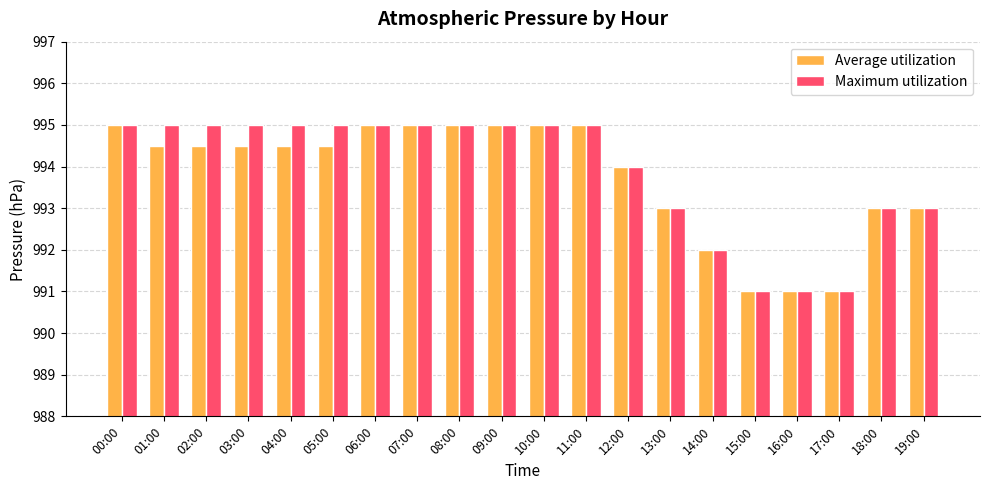

What is the lowest value of the Maximum utilization series?

991.0